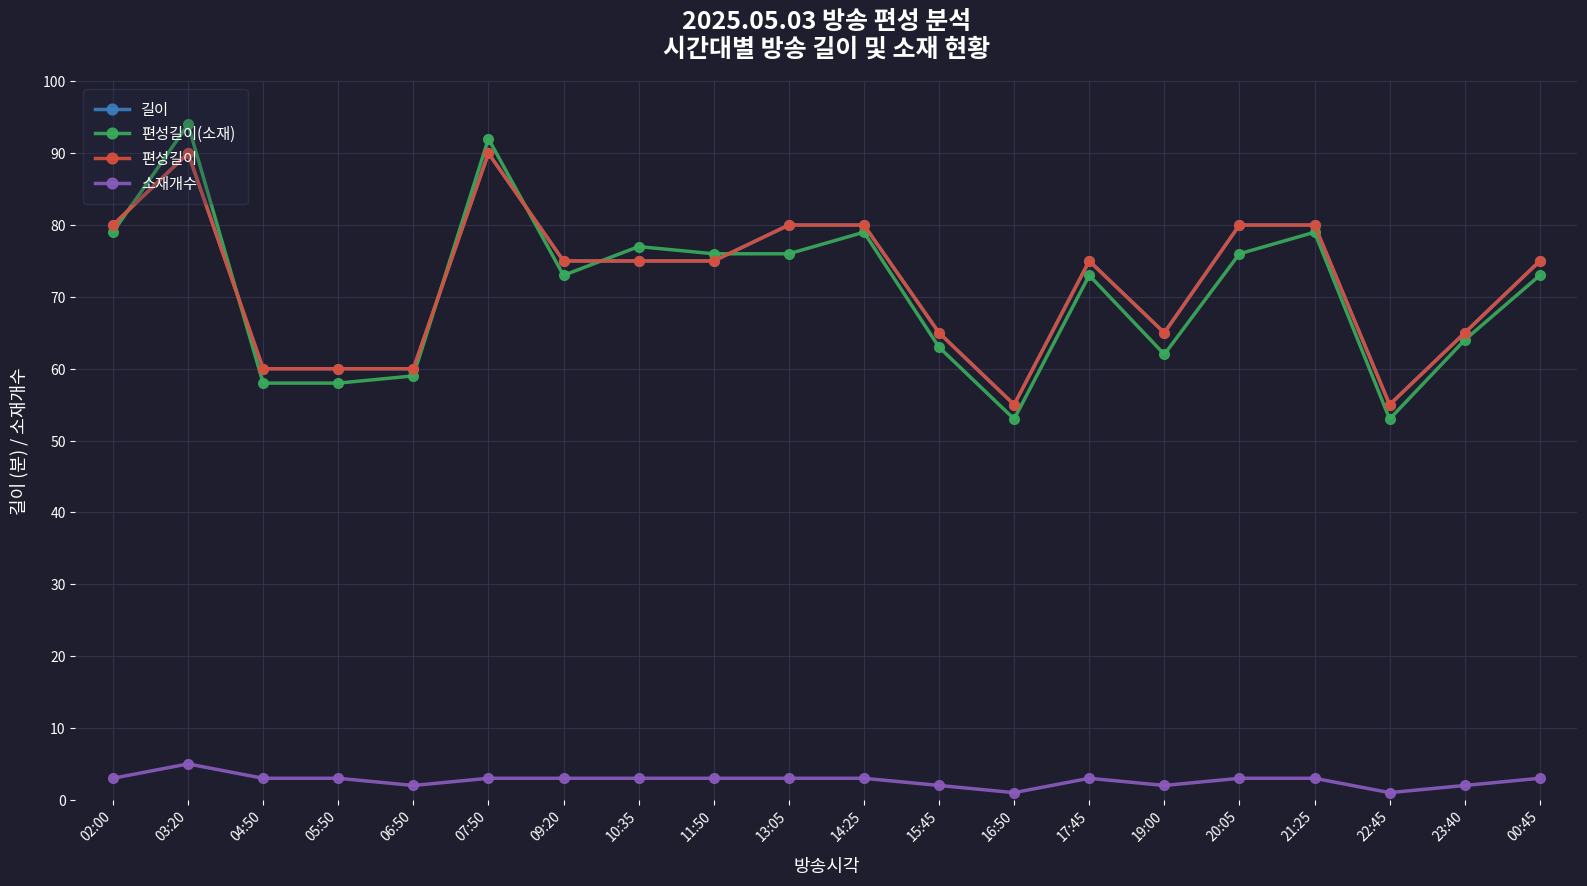

Which series has the widest spread of values?

편성길이(소재)